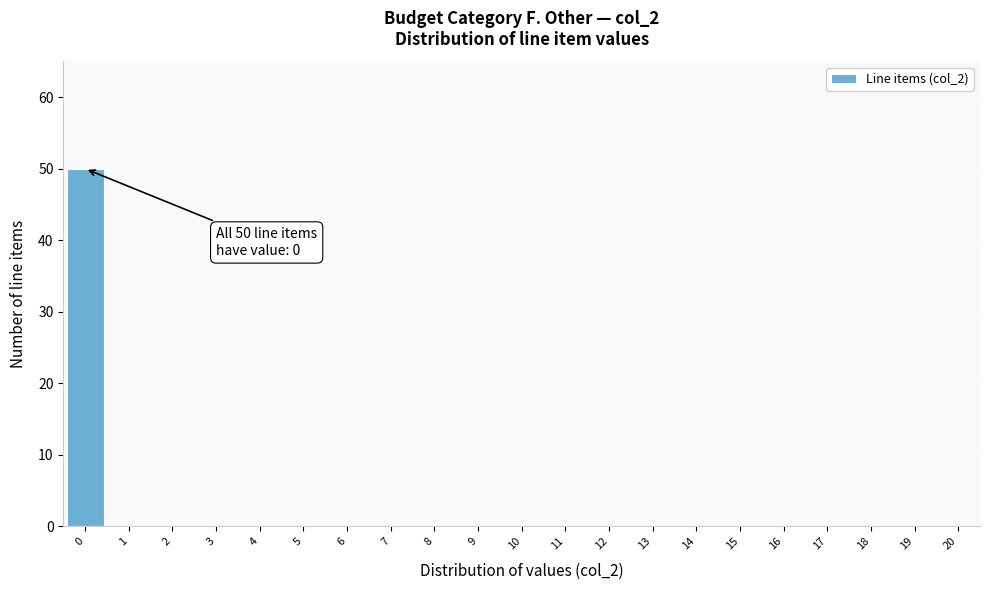

Which range on the x-axis has the tallest bar?

-0.5 to 0.5